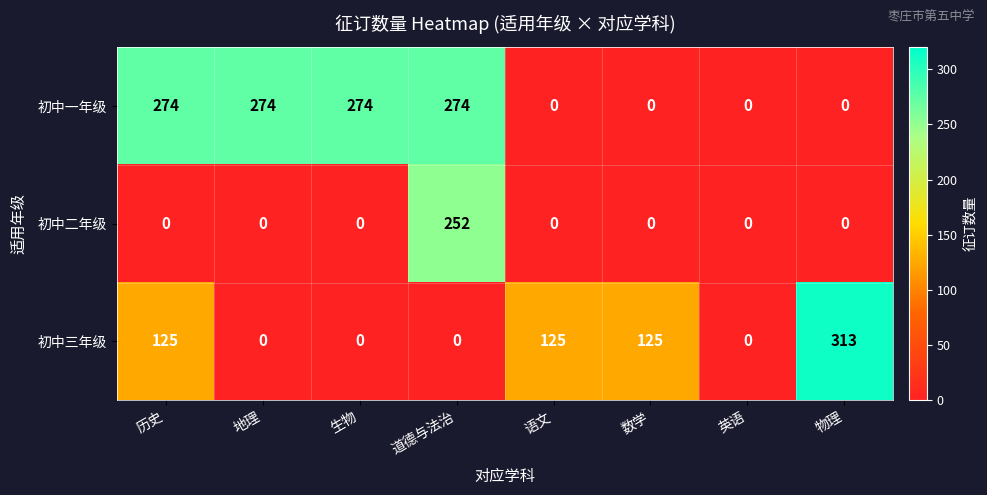

Reading right to left, extract all data points from this chart.

初中一年级: 0	0	0	0	274	274	274	274
初中二年级: 0	0	0	0	252	0	0	0
初中三年级: 313	0	125	125	0	0	0	125